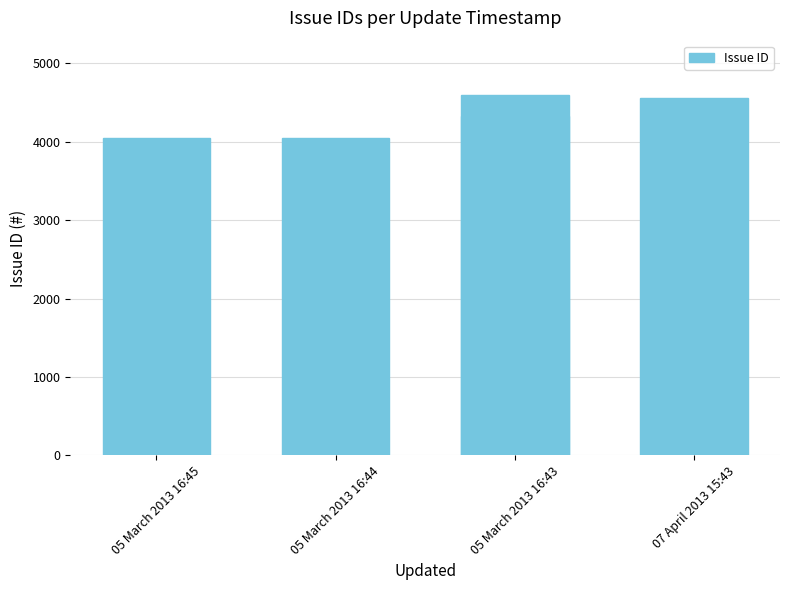

Which has a higher value, 05 March 2013 16:44 or 05 March 2013 16:43?

05 March 2013 16:43